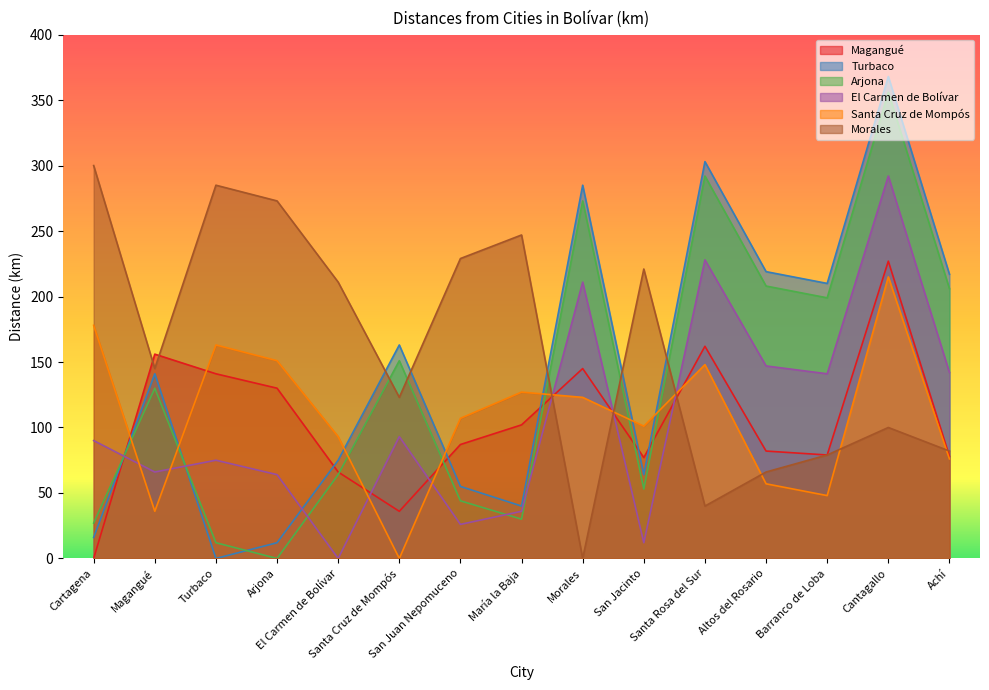

Which series has the largest range (max minus min)?

Turbaco